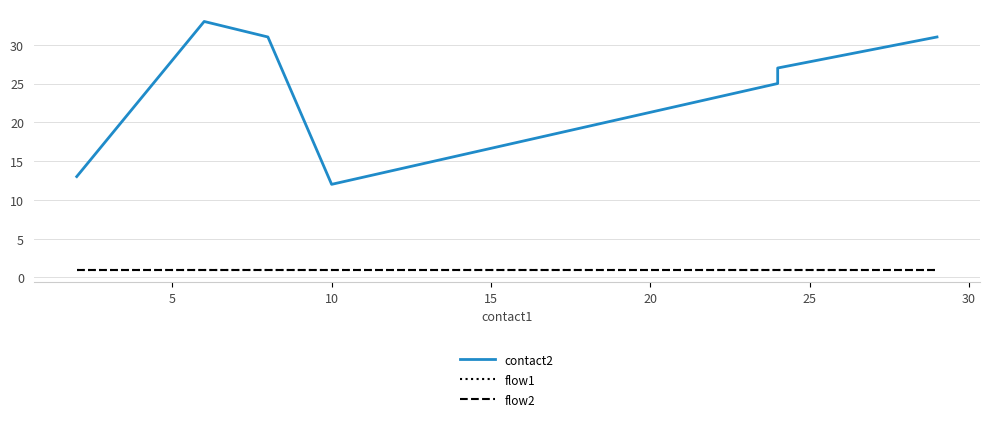

What is the difference between the second highest and minimum values in the contact2 series?

19